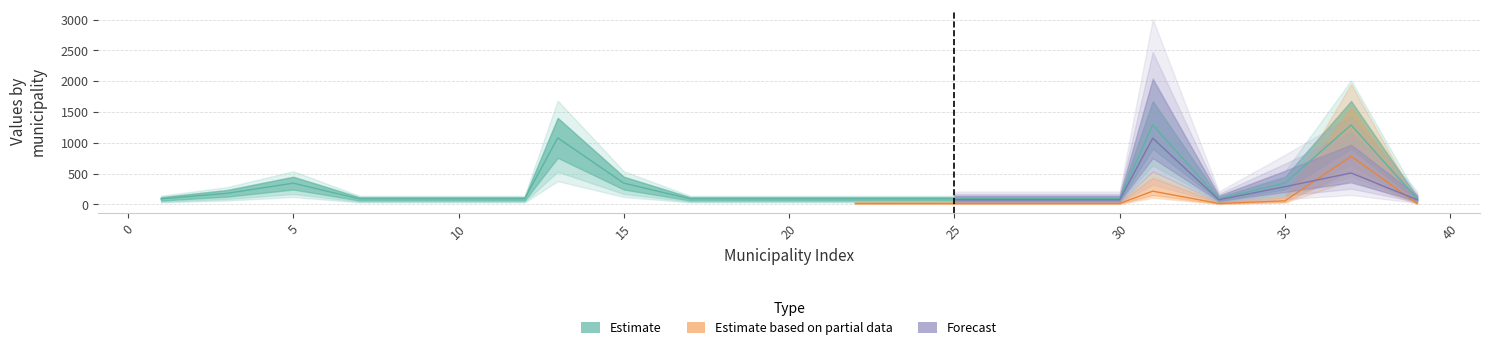

At how many categories does at least one series exceed 765?

3